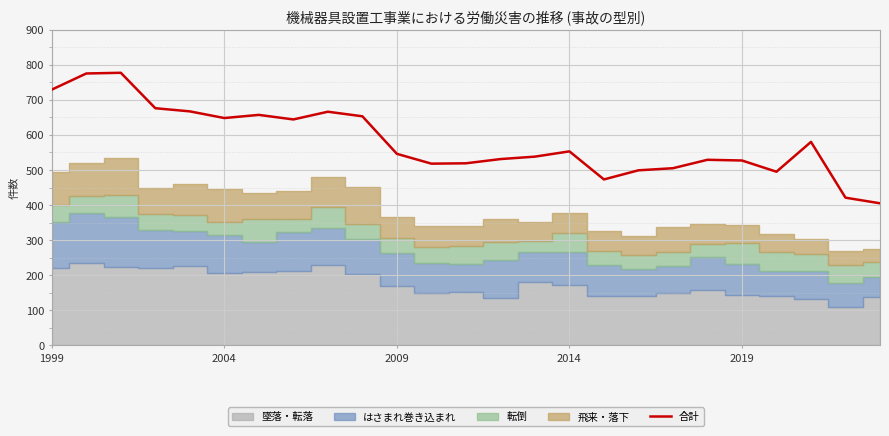

At which category does the data reach its first local valley?

2004